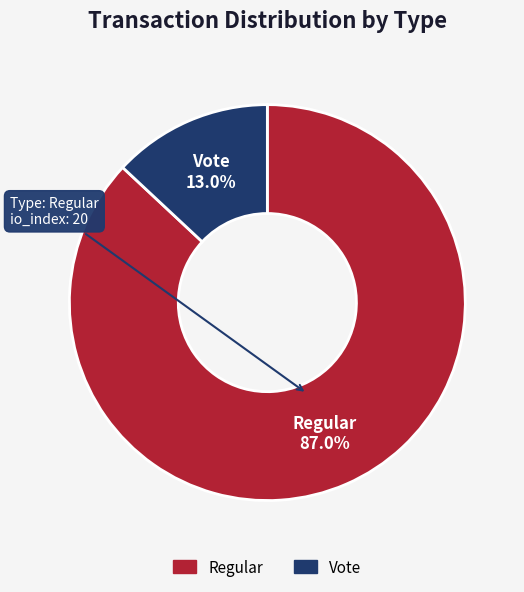

To the nearest percent, what is the difference between the Vote and Regular slice percentages?

74%